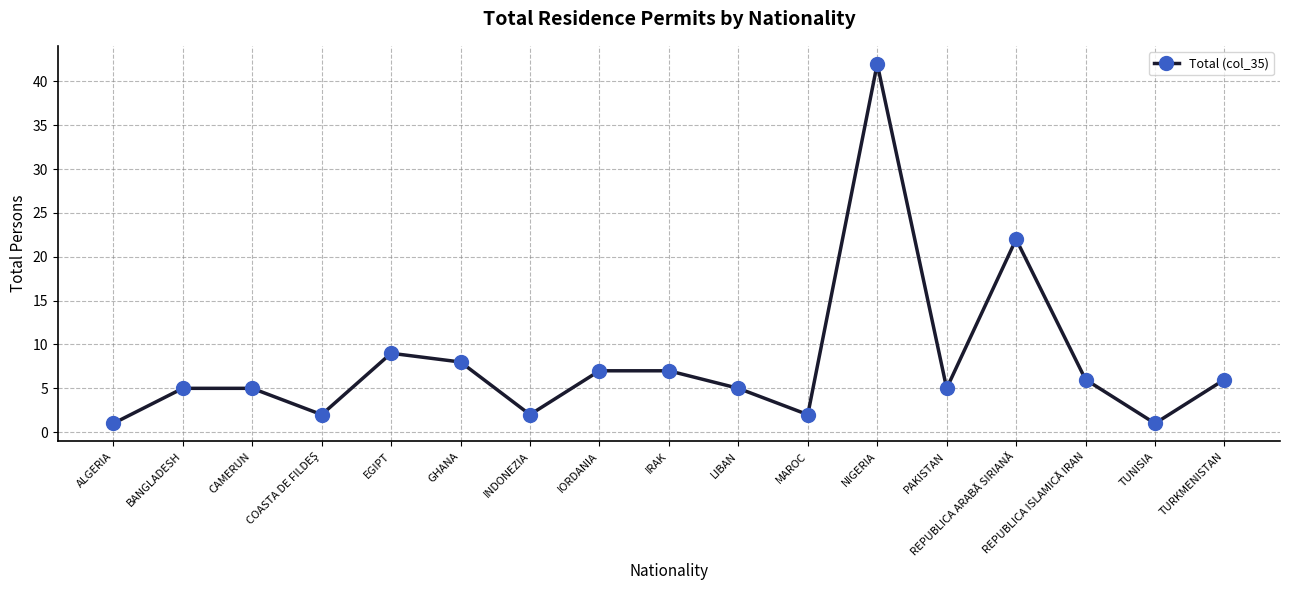

How many interior local valleys (lower than both neighbors) does the data have?

5